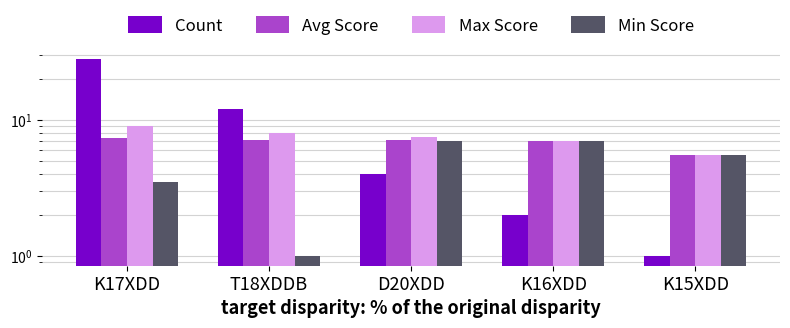

What position from the right is K17XDD?

5